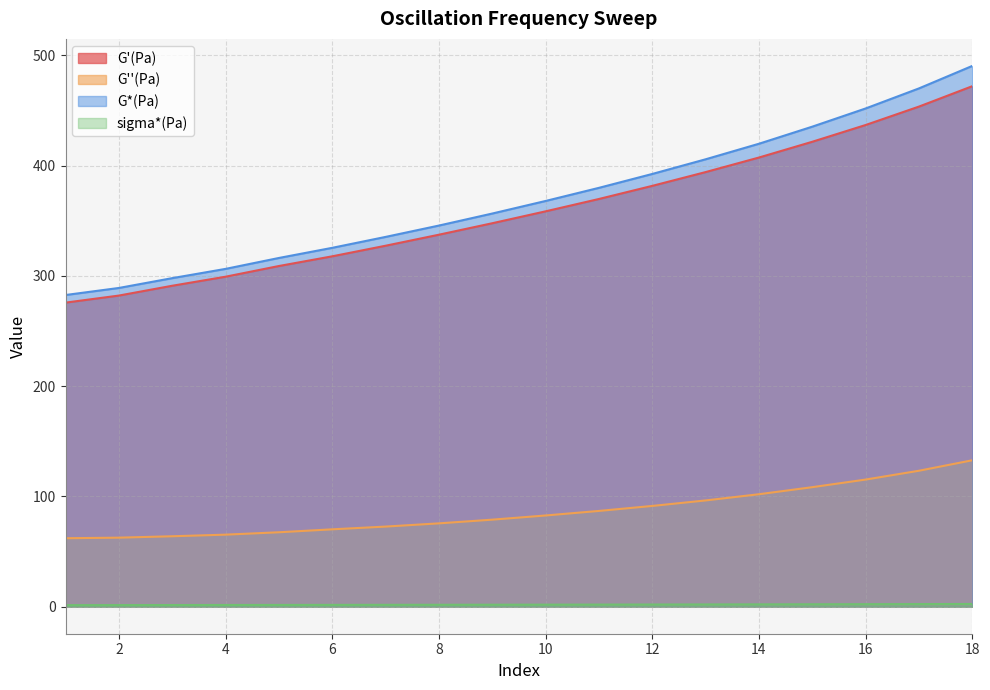

True or false: G''(Pa) and G*(Pa) intersect in this chart.

False